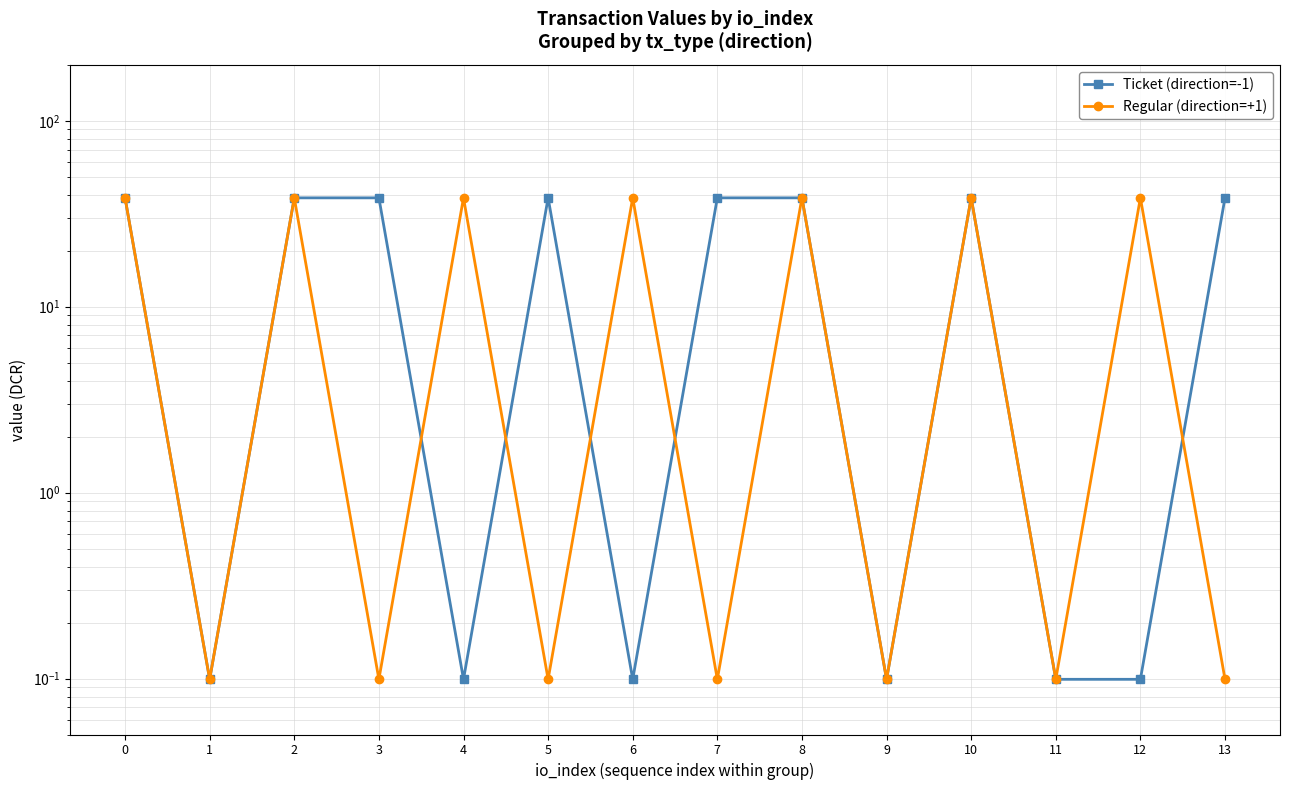

What value does the Regular (direction=+1) series have at 8?

38.5